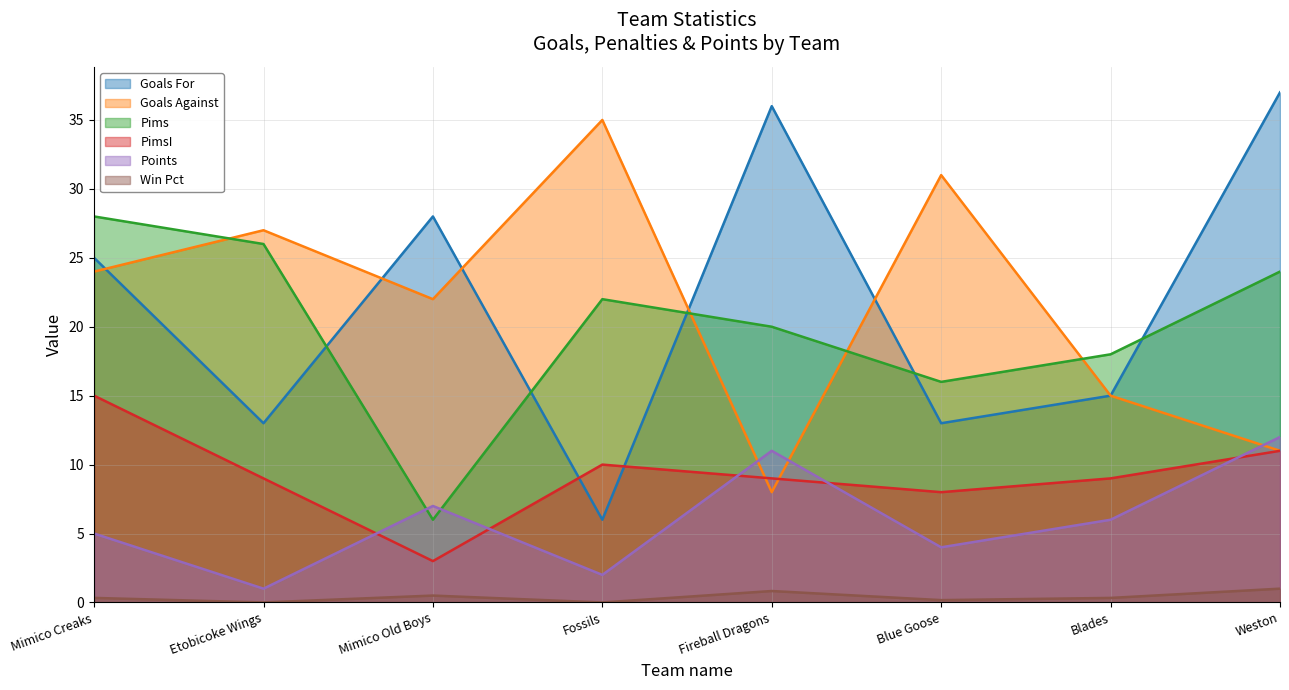

What is the sum of the Points values at Fireball Dragons and Etobicoke Wings?

12.0